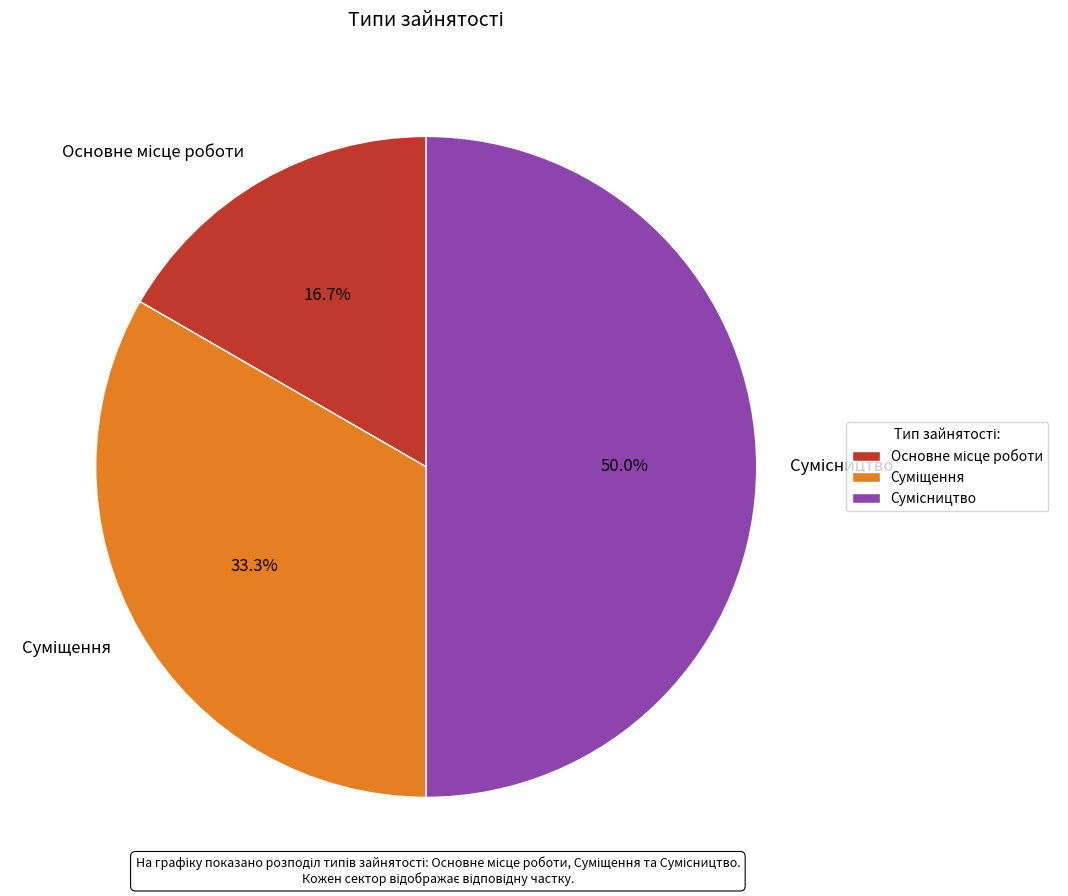

To the nearest percent, what is the average slice percentage?

33%